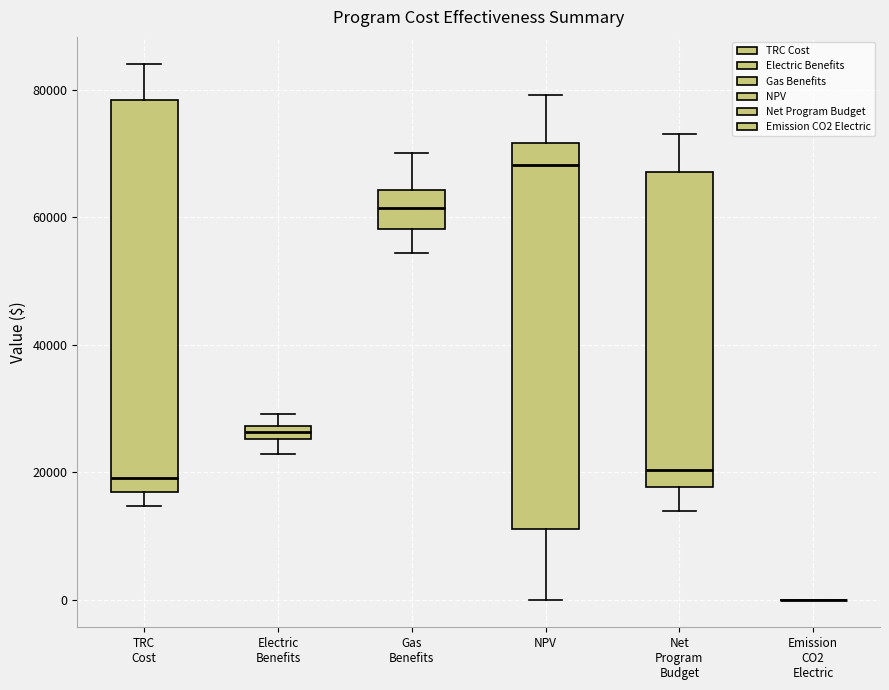

Where is the lower edge of the box for Electric Benefits on the y-axis? The values are not printed on the chart, so give them approximately, as read against the axis.

26000